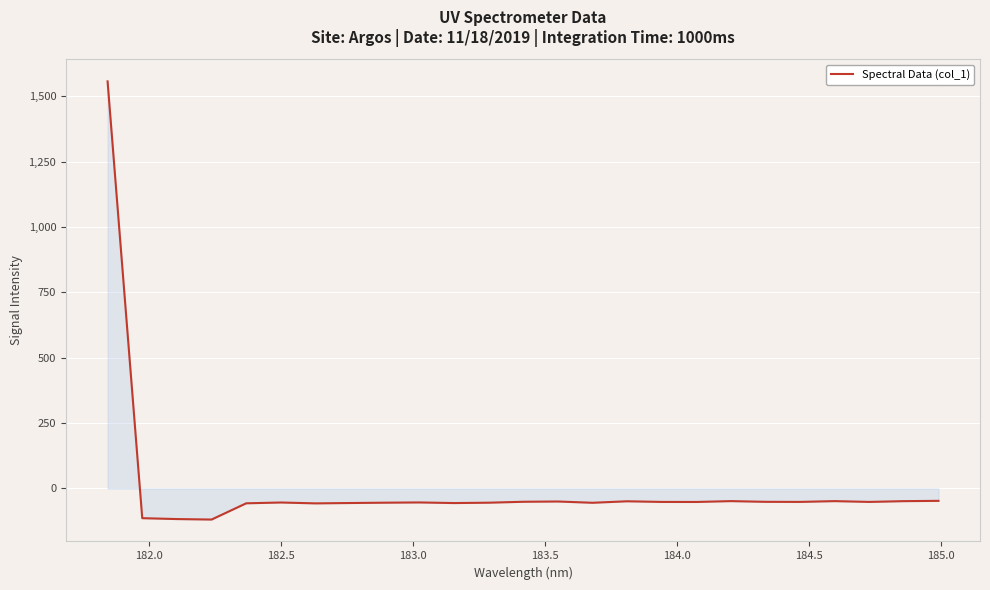

What is the maximum value shown in the chart?

1557.2